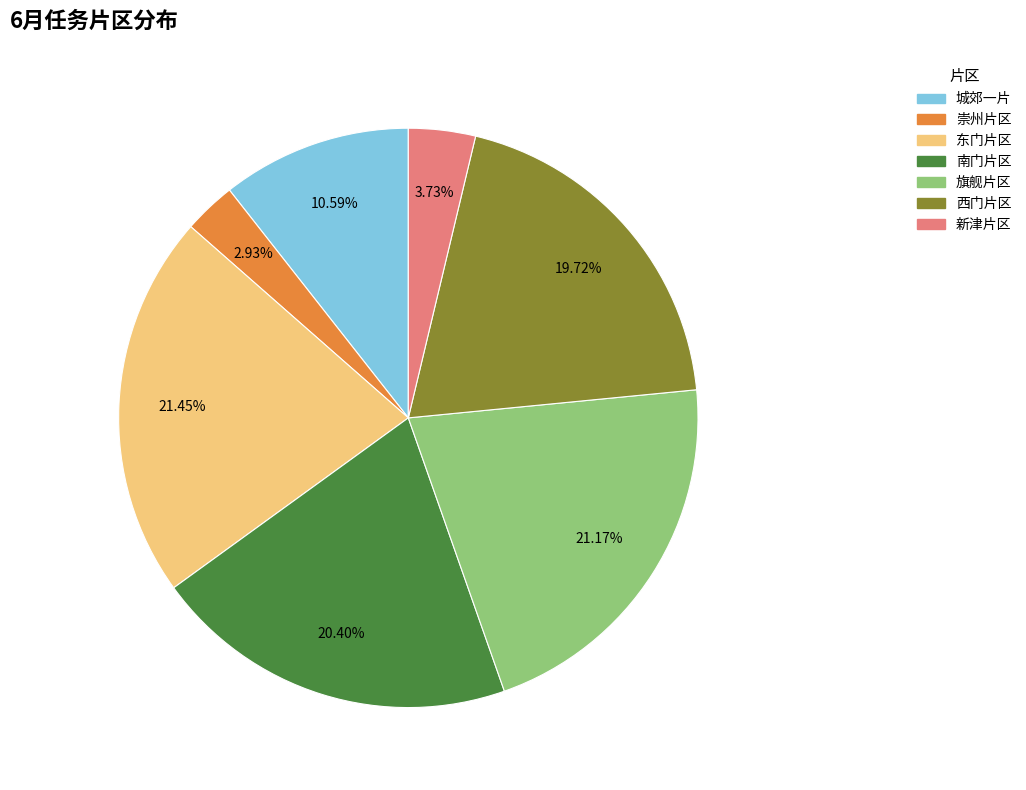

Which category has the smallest portion of the pie?

崇州片区